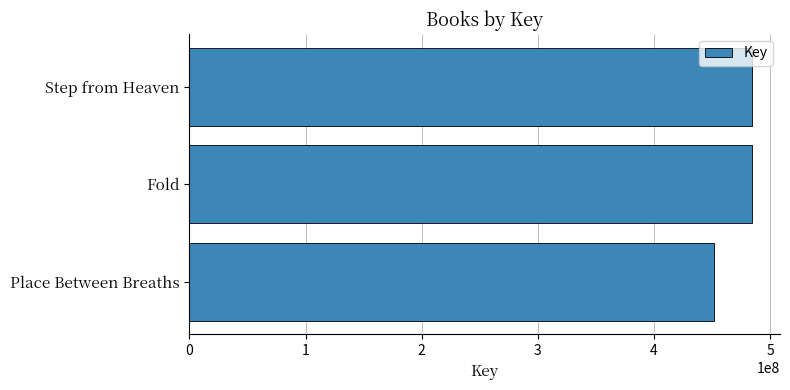

What is the smallest value displayed?

451662050